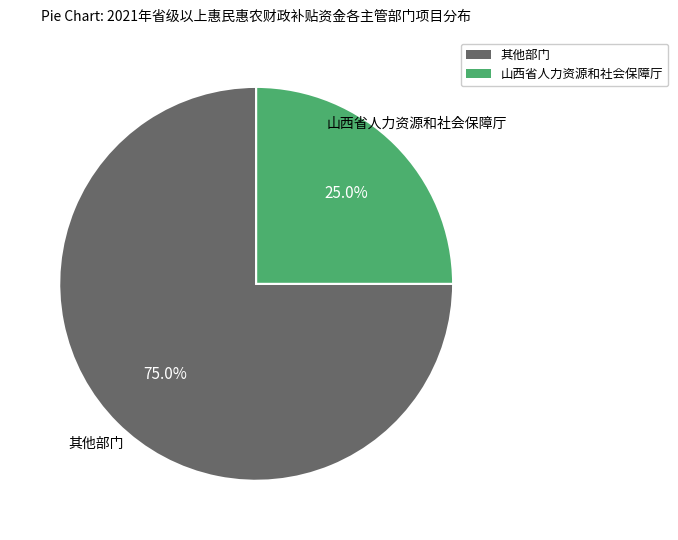

Is there any slice that represents more than half of the pie?

Yes